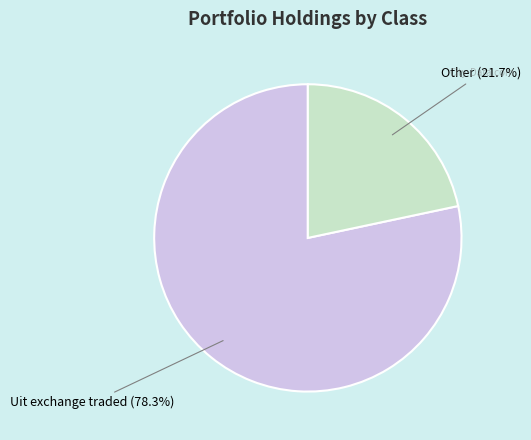

Does any single category account for the majority?

Yes